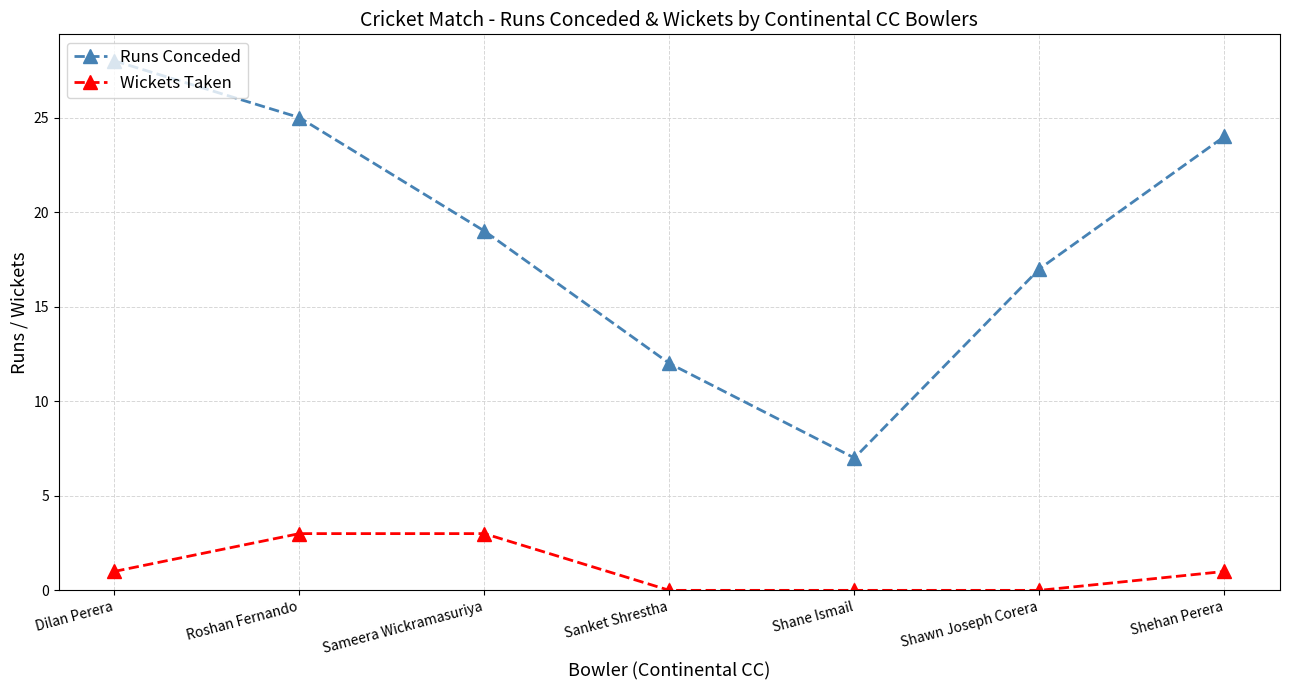

What is the spread (max minus min) of values at Shehan Perera?

23